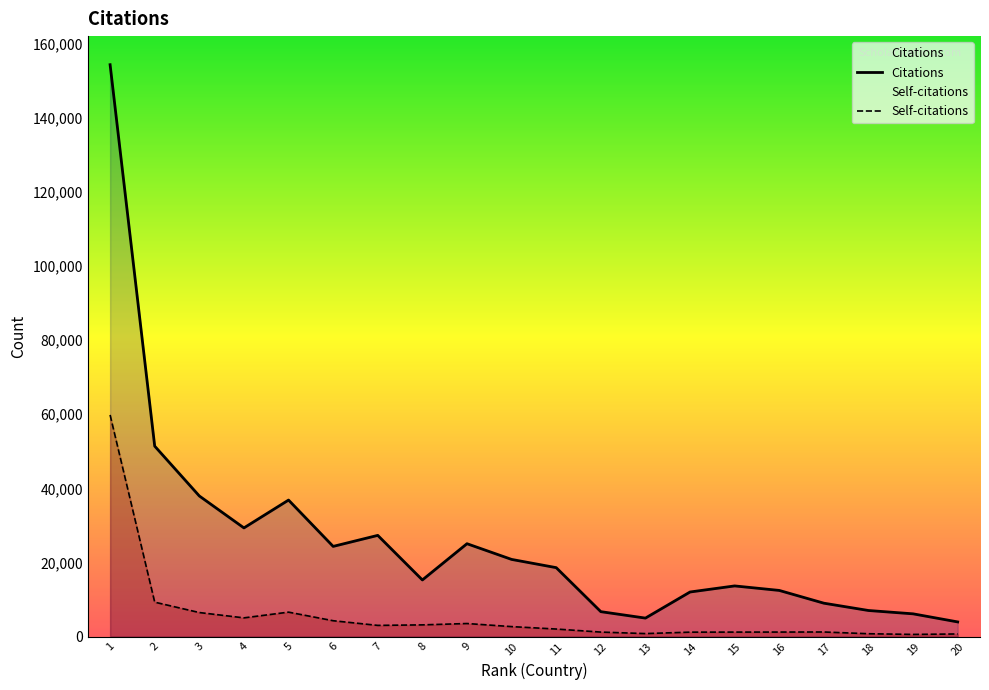

Count the number of data series in this chart.

2